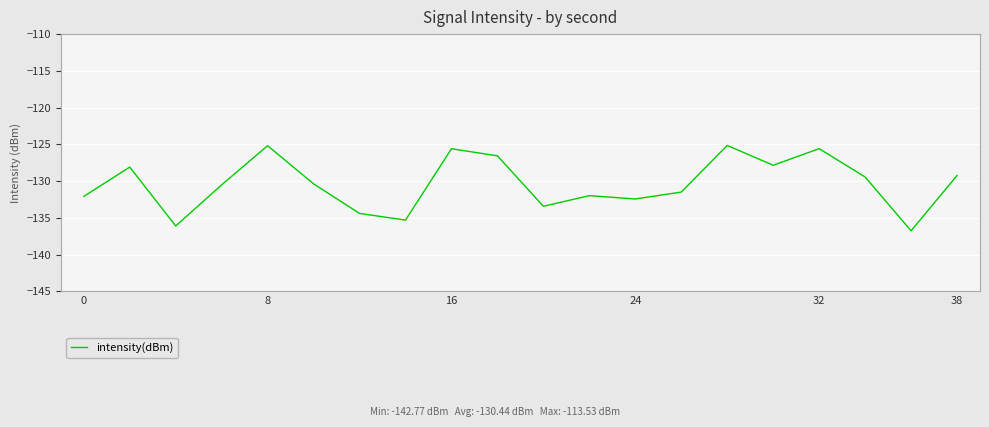

What is the minimum value shown in the chart?

-136.8